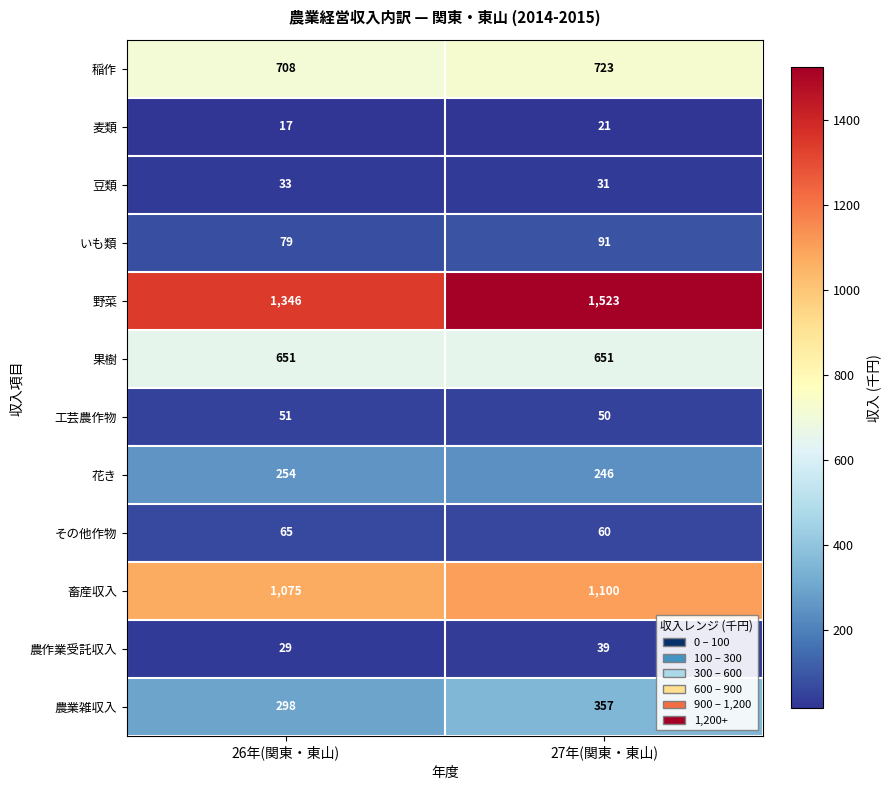

How many distinct data groups are displayed?

12